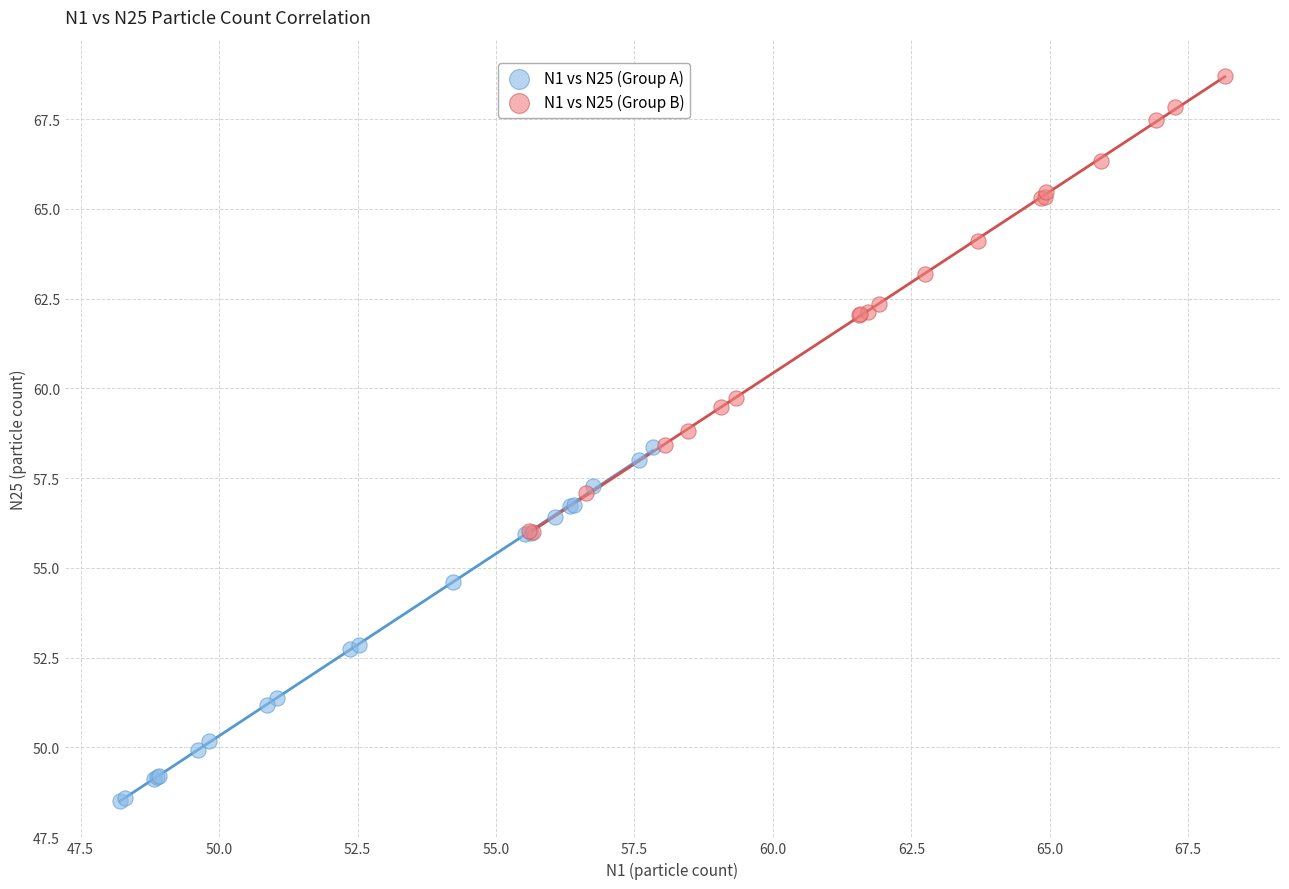

Which series has the widest spread of Y values?

N1 vs N25 (Group B)